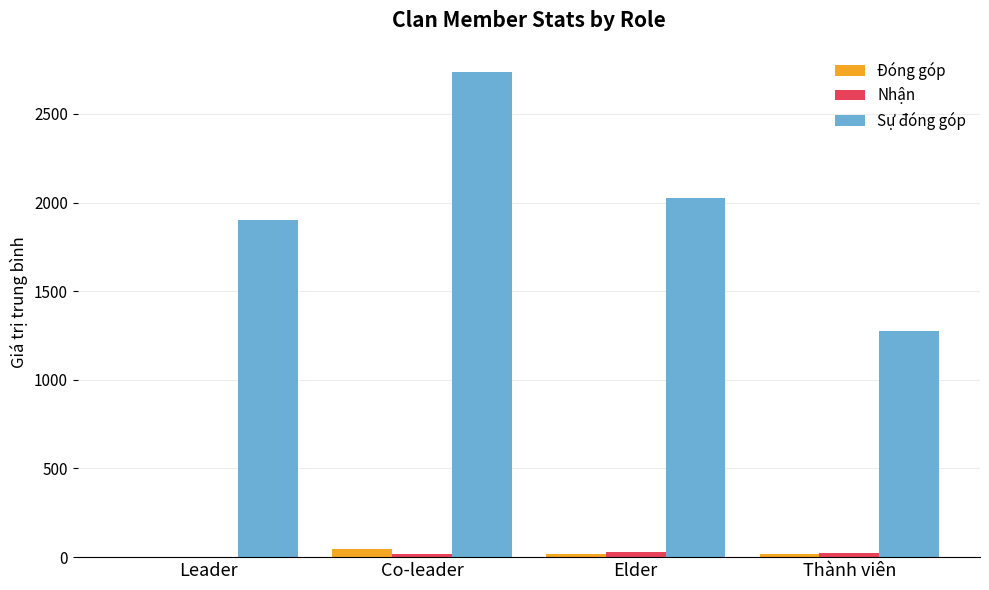

The Sự đóng góp series shows 2735.9 at Co-leader. True or false?

True